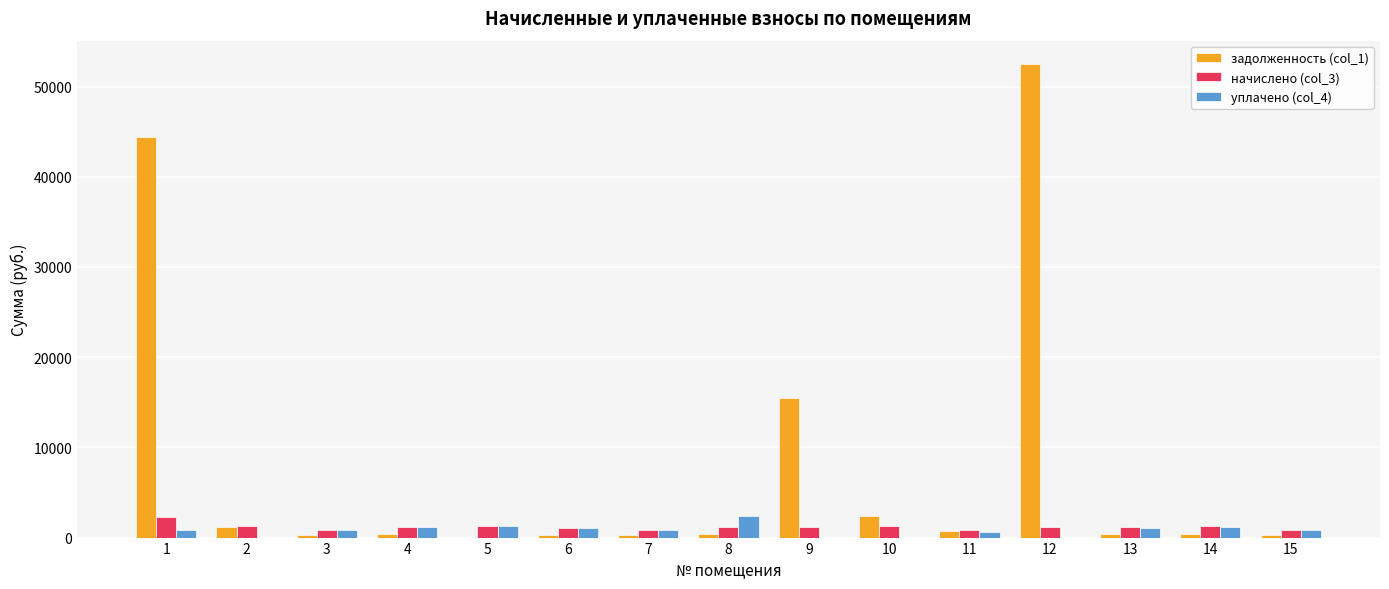

Which series has the largest total across all categories?

задолженность (col_1)